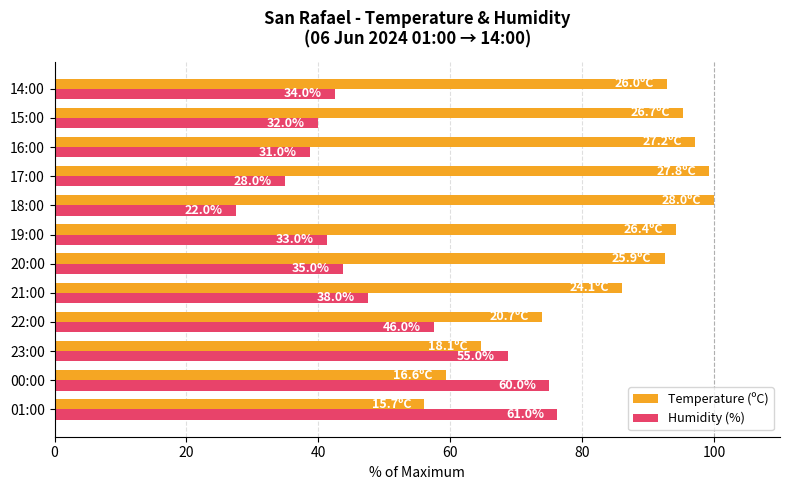

What are all the series names shown in the legend?

Temperature (ºC), Humidity (%)